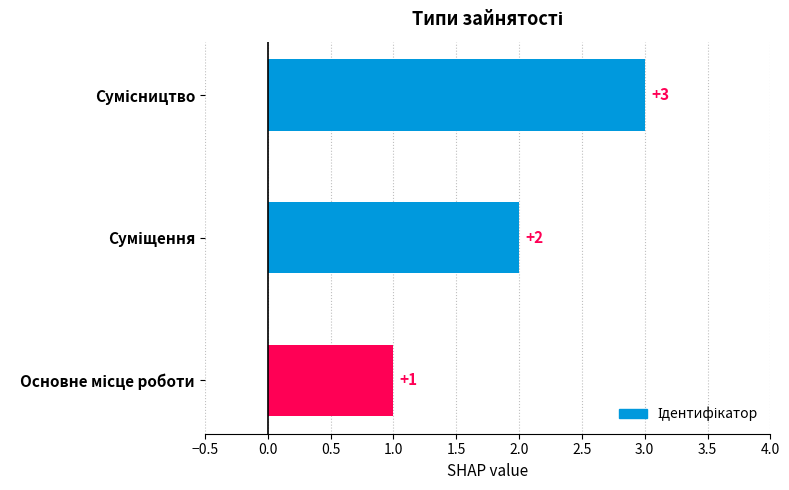

What is the greatest value displayed?

3